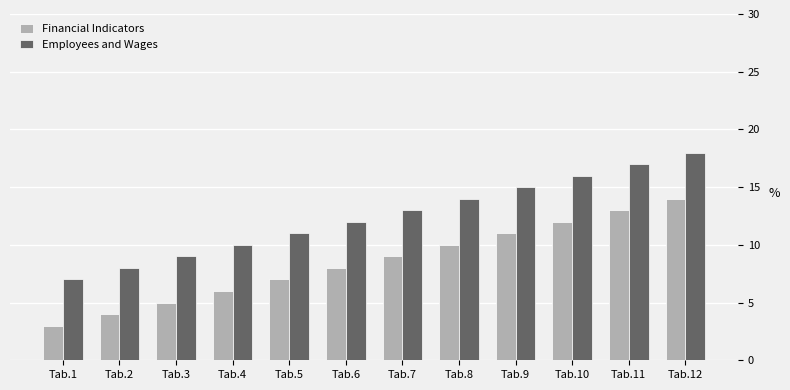

How many distinct data groups are displayed?

2